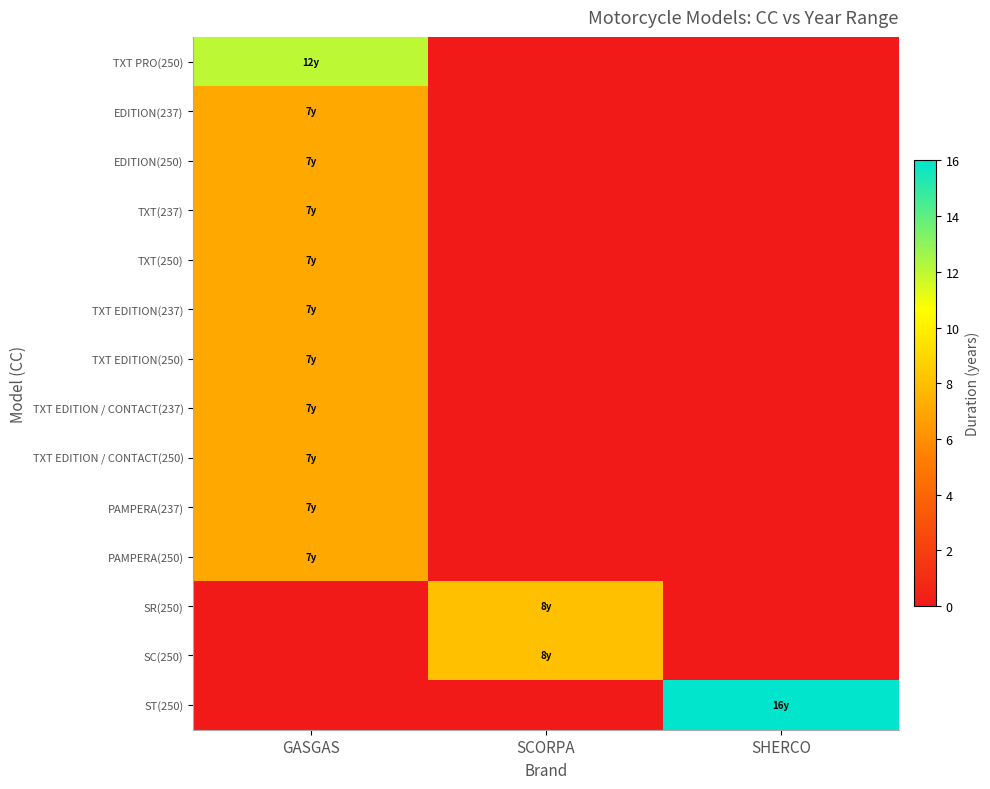

Reading right to left, extract all data points from this chart.

TXT PRO(250): SHERCO=0	SCORPA=0	GASGAS=12
EDITION(237): SHERCO=0	SCORPA=0	GASGAS=7
EDITION(250): SHERCO=0	SCORPA=0	GASGAS=7
TXT(237): SHERCO=0	SCORPA=0	GASGAS=7
TXT(250): SHERCO=0	SCORPA=0	GASGAS=7
TXT EDITION(237): SHERCO=0	SCORPA=0	GASGAS=7
TXT EDITION(250): SHERCO=0	SCORPA=0	GASGAS=7
TXT EDITION / CONTACT(237): SHERCO=0	SCORPA=0	GASGAS=7
TXT EDITION / CONTACT(250): SHERCO=0	SCORPA=0	GASGAS=7
PAMPERA(237): SHERCO=0	SCORPA=0	GASGAS=7
PAMPERA(250): SHERCO=0	SCORPA=0	GASGAS=7
SR(250): SHERCO=0	SCORPA=8	GASGAS=0
SC(250): SHERCO=0	SCORPA=8	GASGAS=0
ST(250): SHERCO=16	SCORPA=0	GASGAS=0